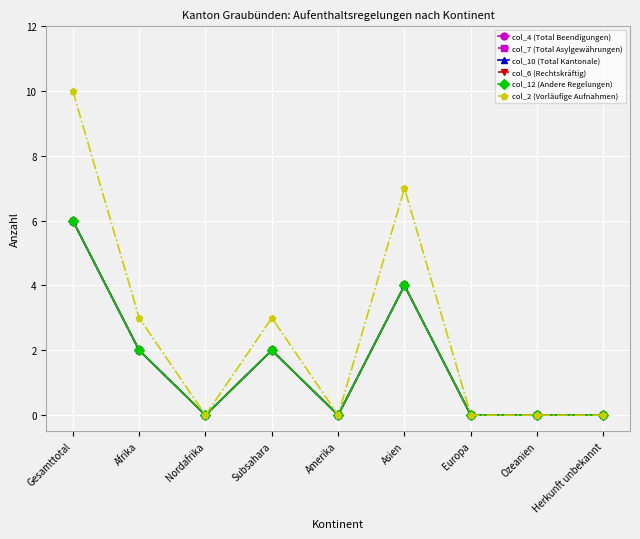

What is the sum of all col_12 (Andere Regelungen) values?

14